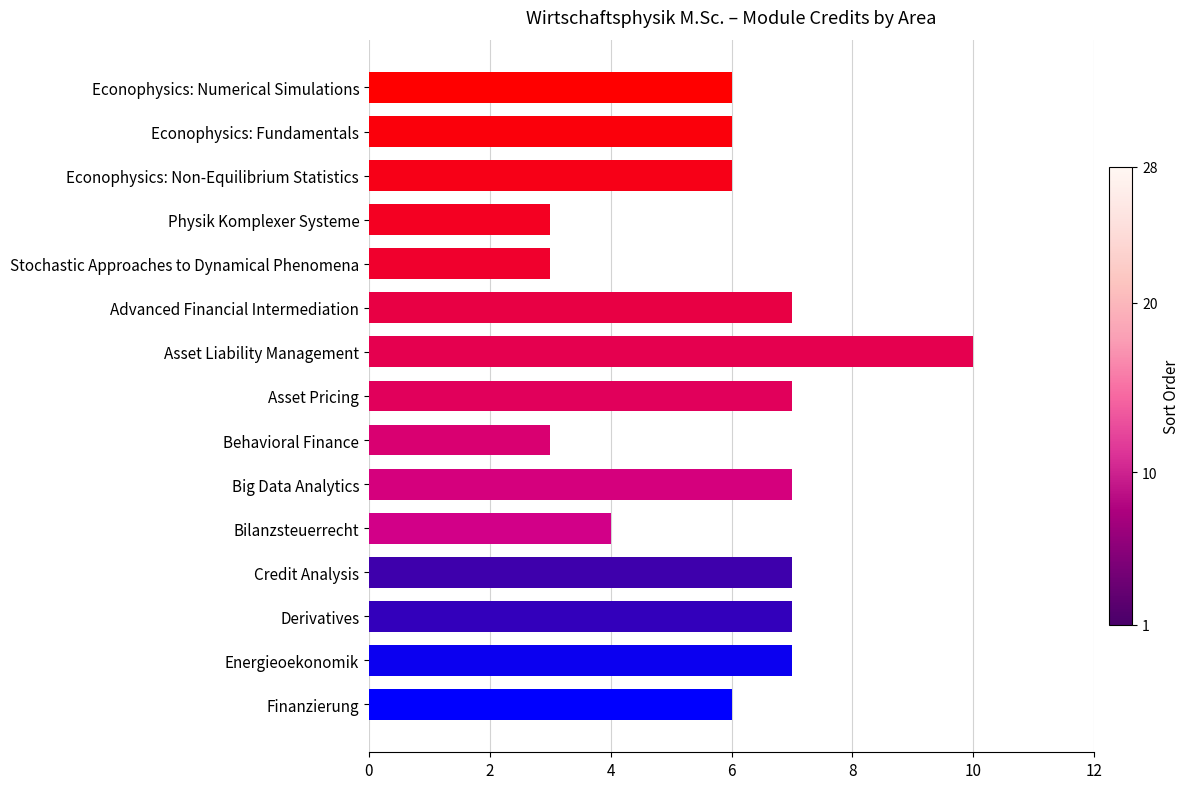

What is the greatest value displayed?

10